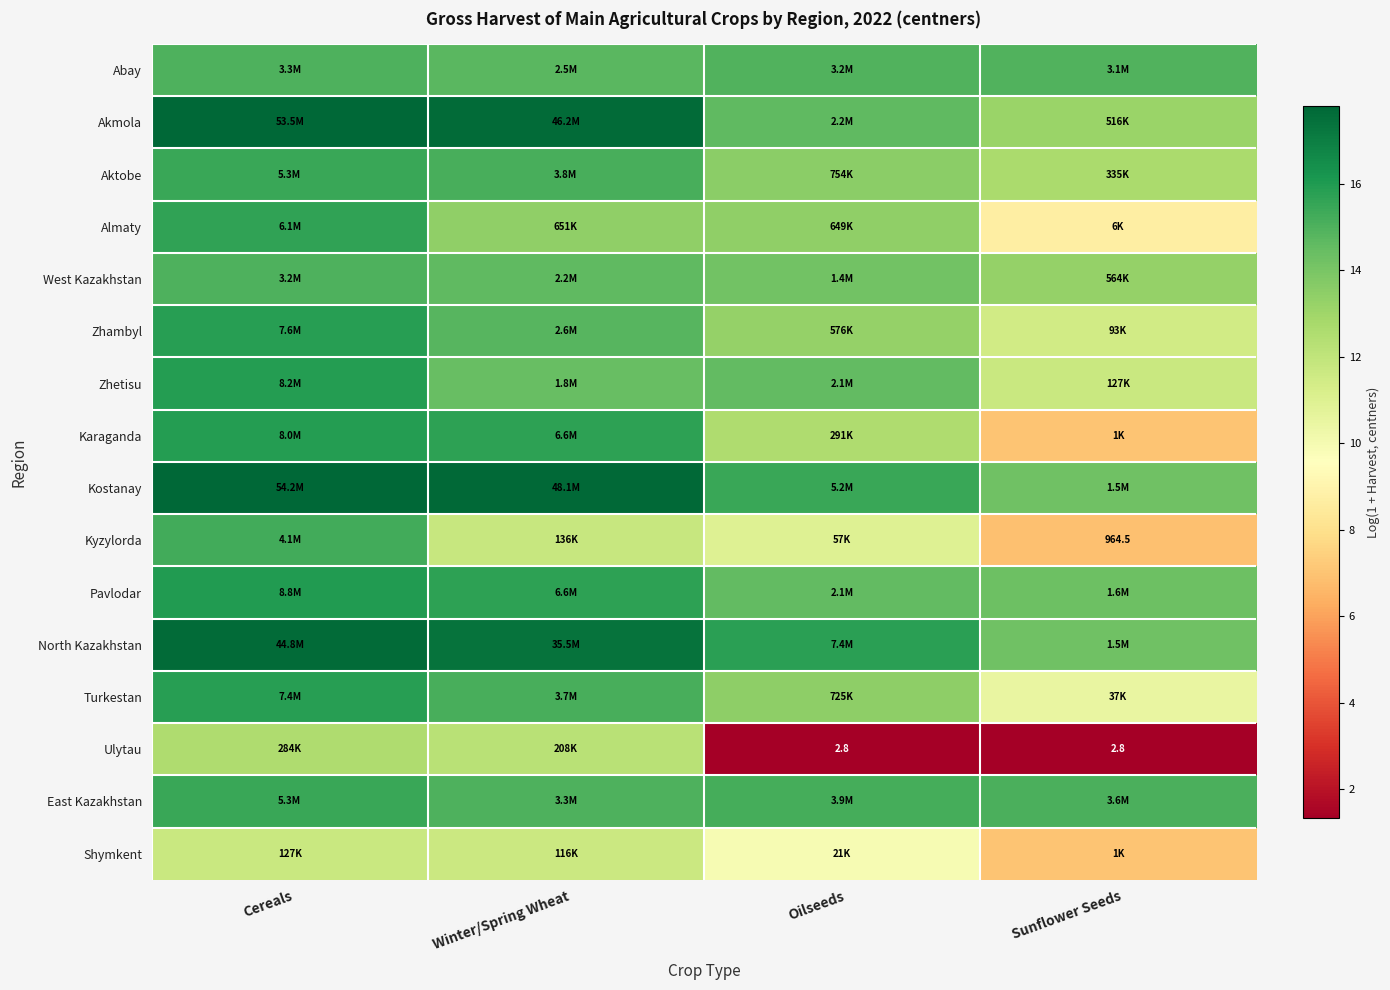

What is the maximum value for Kostanay?

17.8